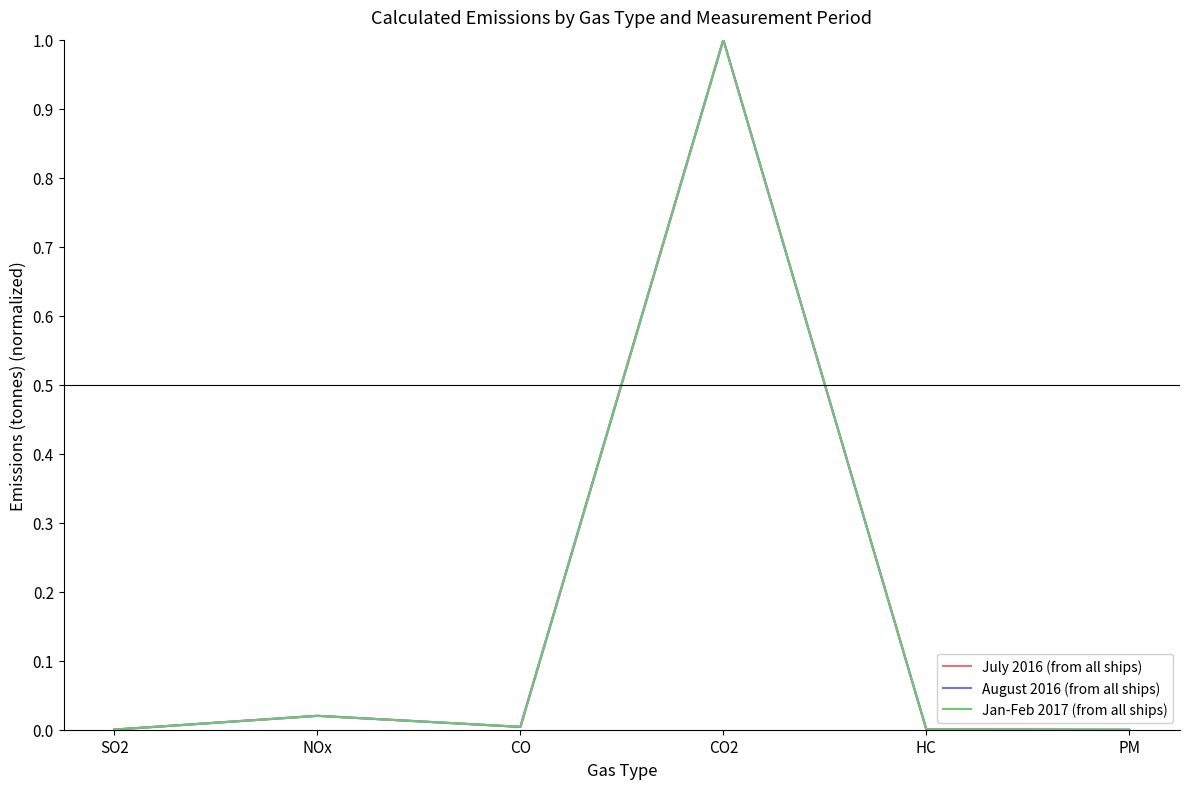

Reading left to right, what are all the values shown in this chart?

July 2016 (from all ships): SO2=0.0	NOx=0.0	CO=0.0	CO2=1.0	HC=0.0	PM=0.0
August 2016 (from all ships): SO2=0.0	NOx=0.0	CO=0.0	CO2=1.0	HC=0.0	PM=0.0
Jan-Feb 2017 (from all ships): SO2=0.0	NOx=0.0	CO=0.0	CO2=1.0	HC=0.0	PM=0.0